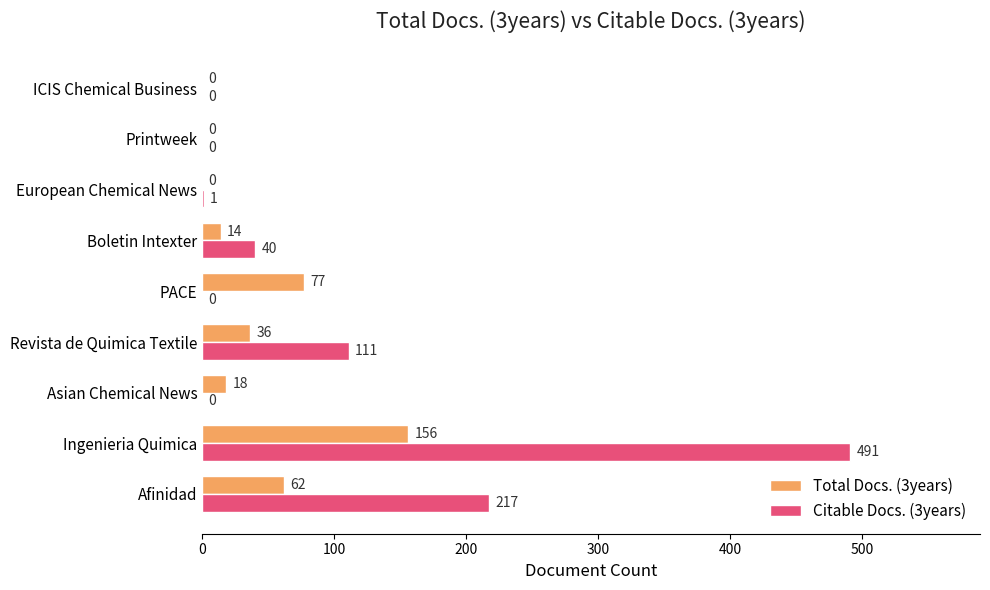

What is the sum of the Total Docs. (3years) values at PACE and Boletin Intexter?

91